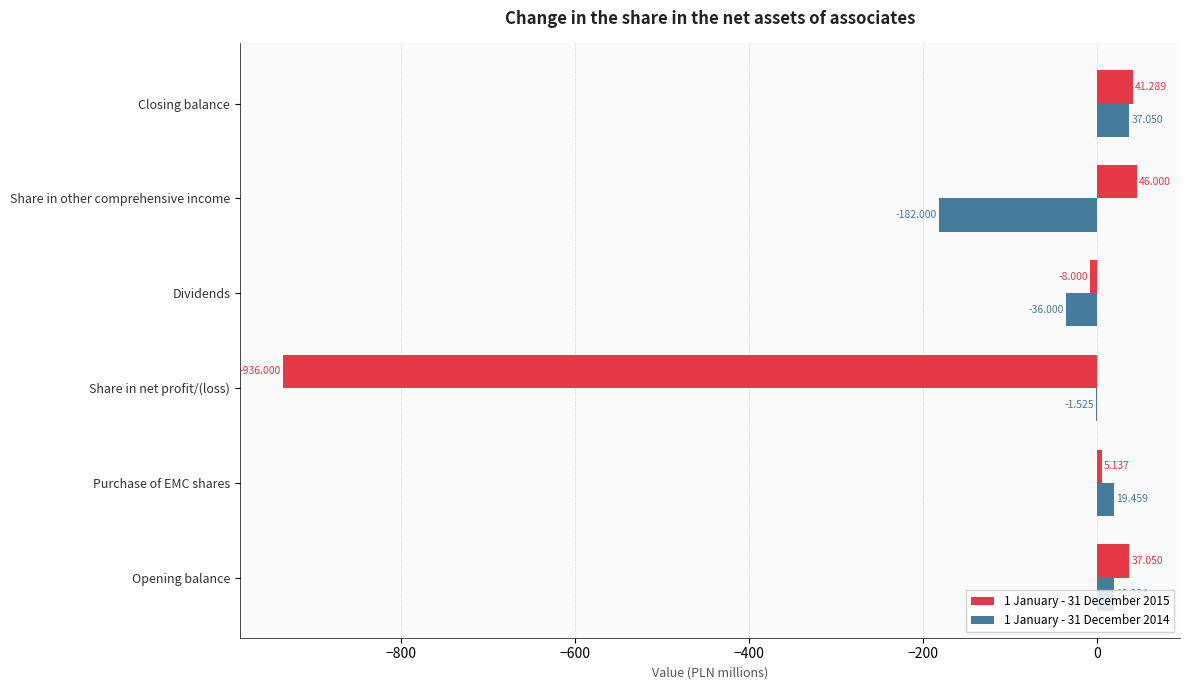

Which series has the largest total across all categories?

1 January - 31 December 2014